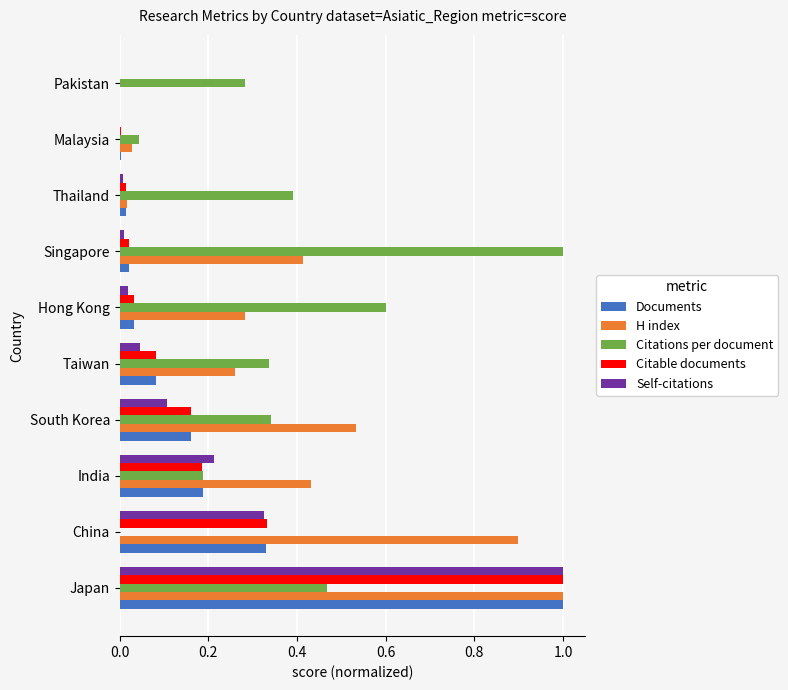

True or false: Self-citations has a value of 0.0 at Malaysia.

True